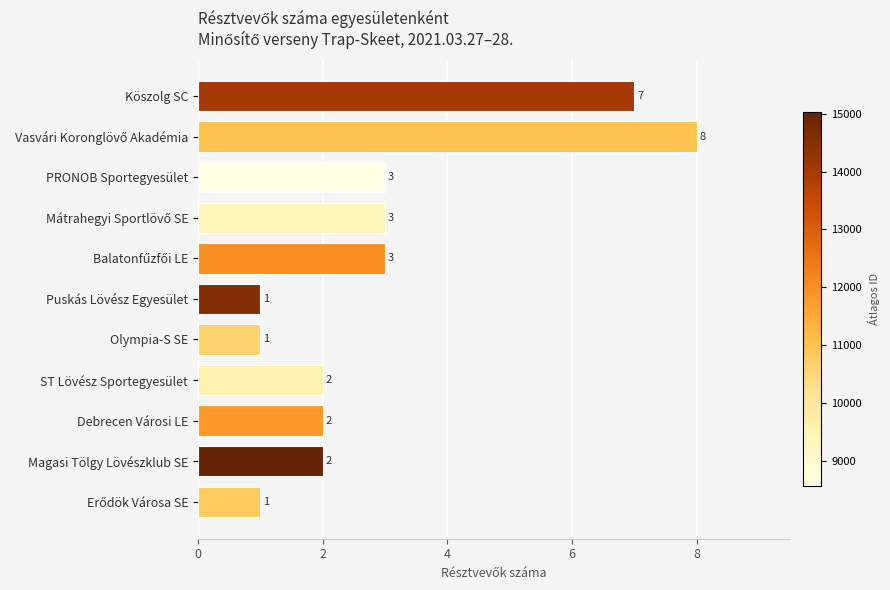

Count the values in the range 1 to 3.

9